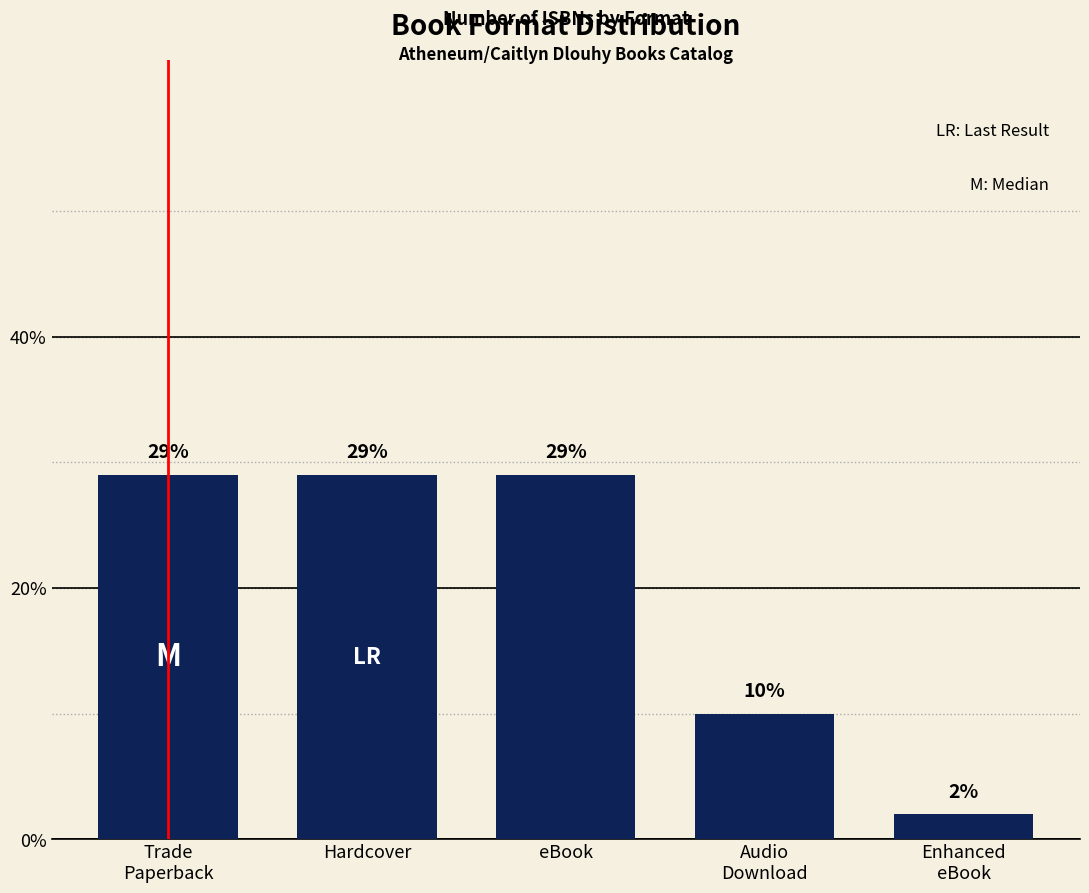

Reading left to right, what are all the values shown in this chart?

29	29	29	10	2